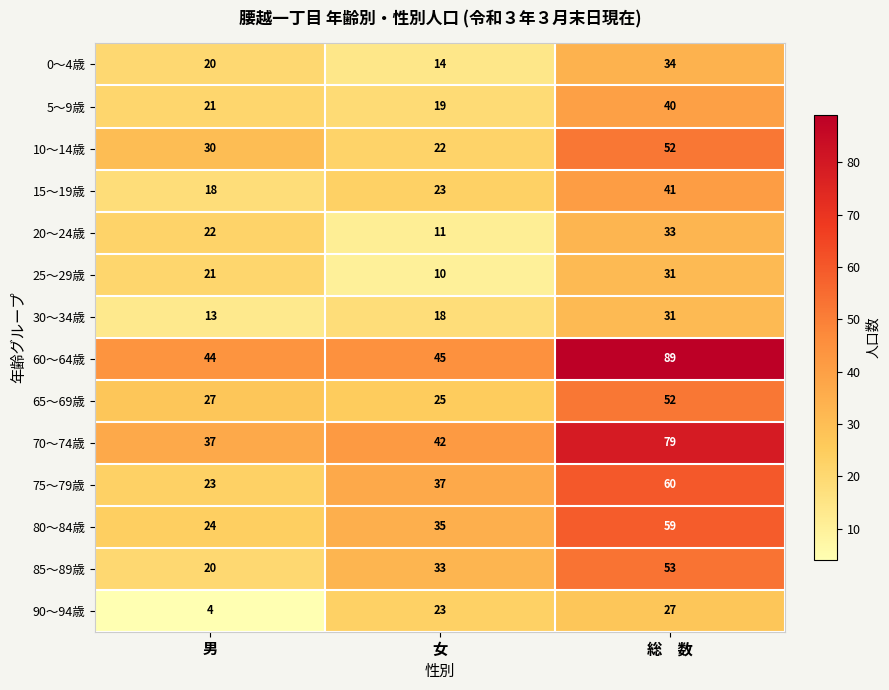

What is the lowest value of the 15～19歳 series?

18